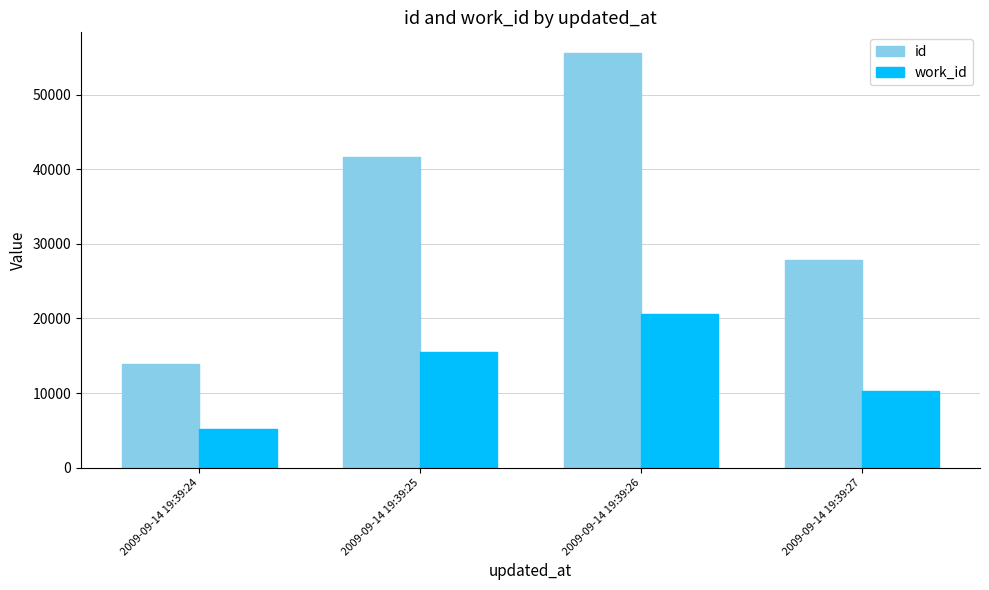

Count the number of categories in the chart.

4